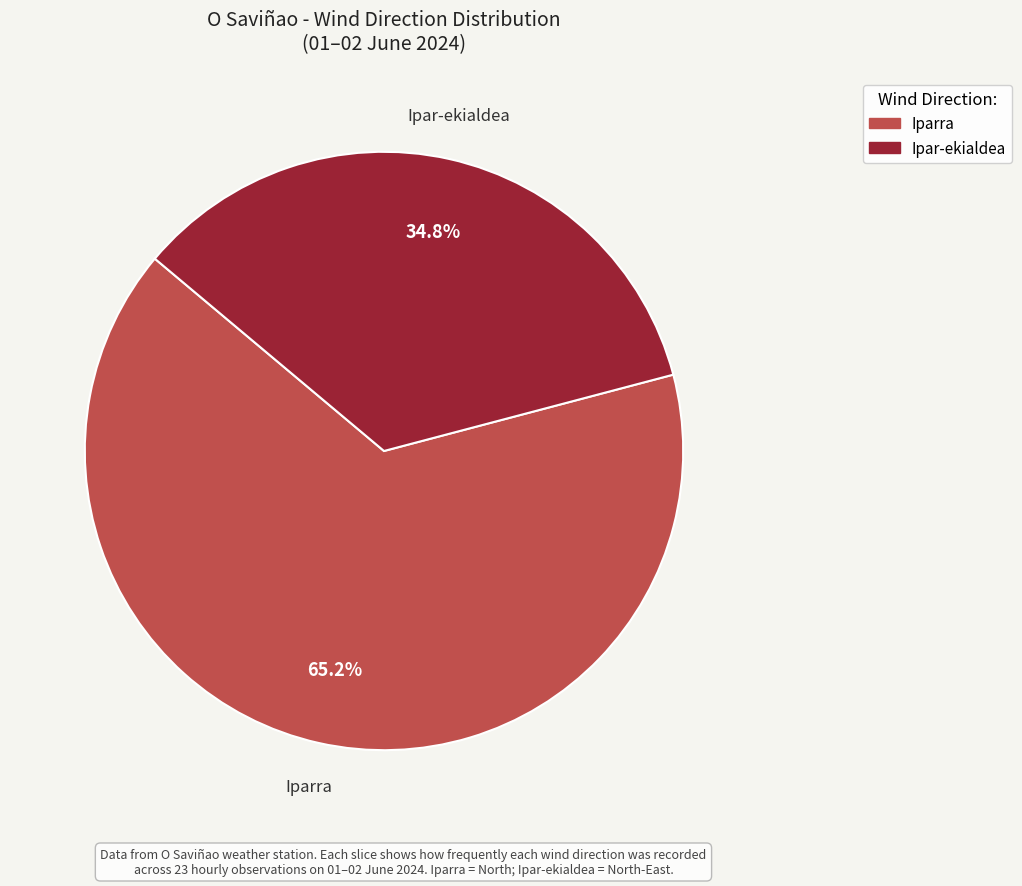

How many slices are in this pie chart?

2